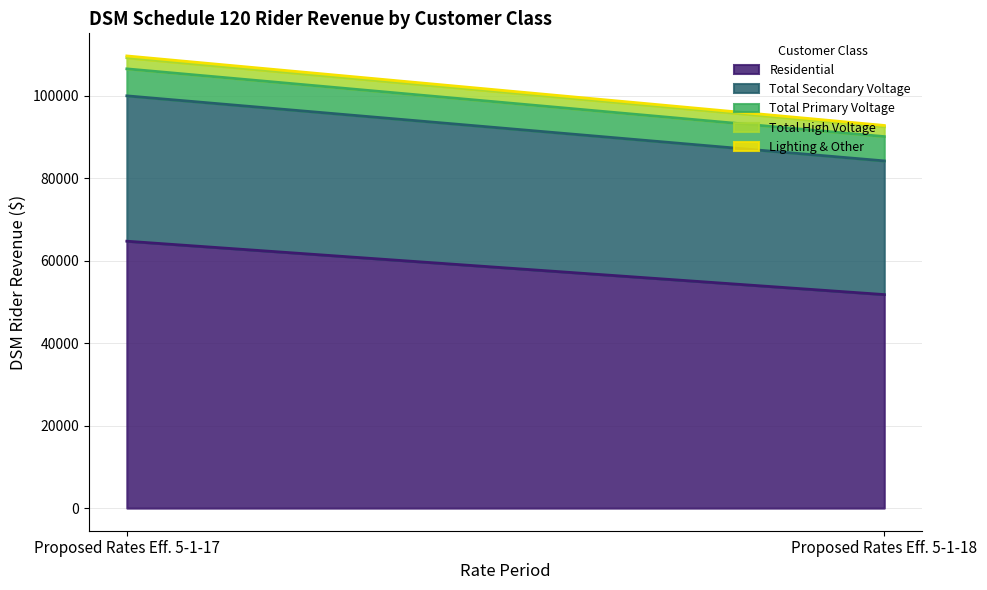

Which has a higher value, Proposed Rates Eff. 5-1-17 or Proposed Rates Eff. 5-1-18?

Proposed Rates Eff. 5-1-17